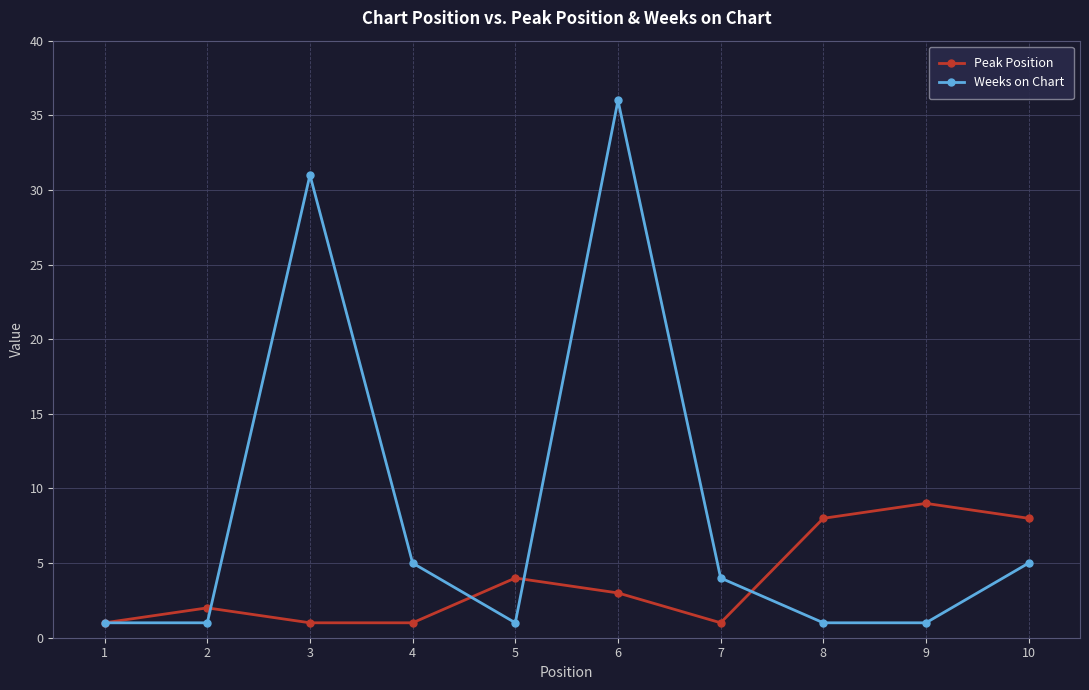

Reading left to right, transcribe all the data shown in this chart.

Peak Position: 1	2	1	1	4	3	1	8	9	8
Weeks on Chart: 1	1	31	5	1	36	4	1	1	5